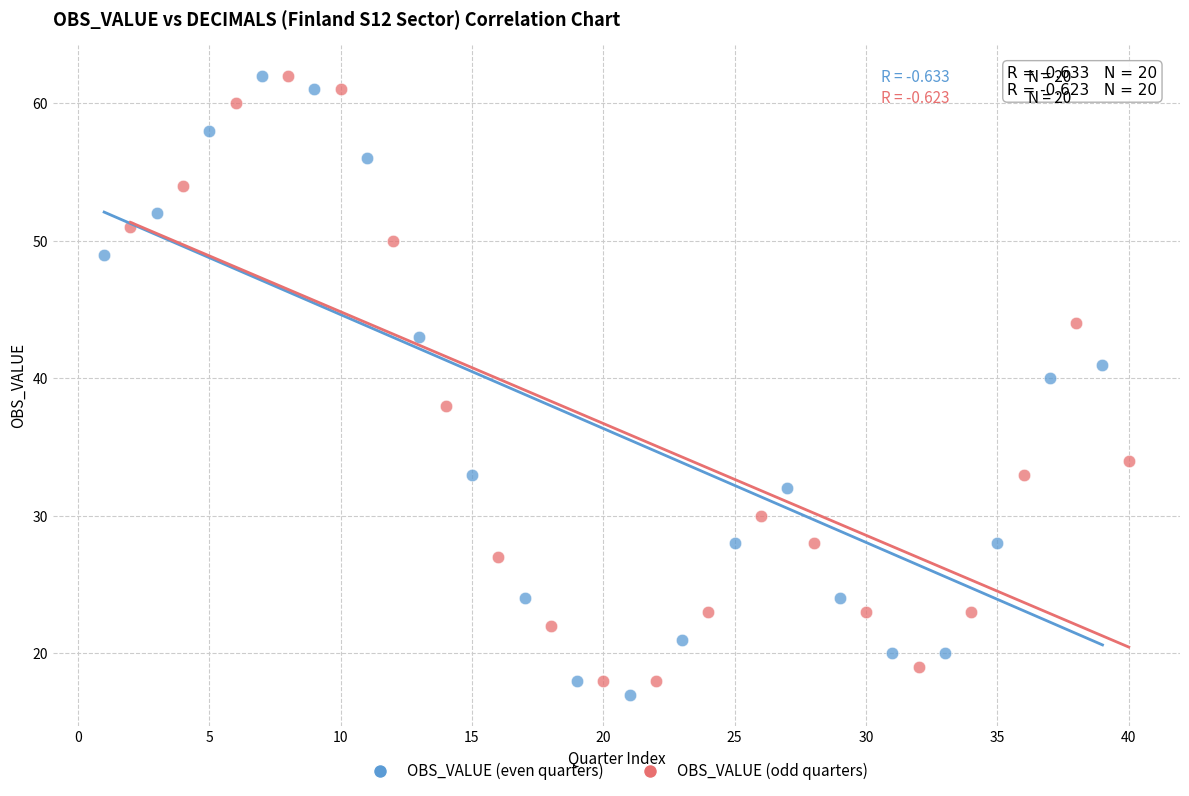

Which series contains the lowest Y value?

OBS_VALUE (even quarters)